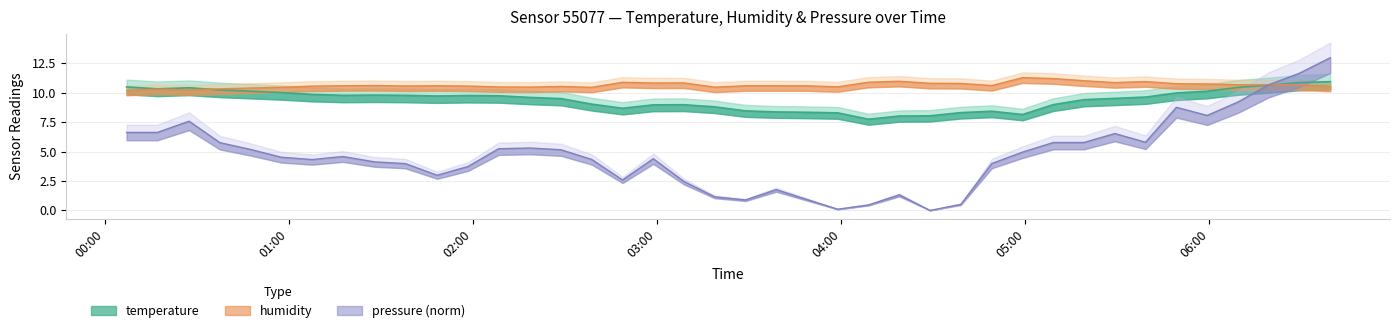

What is the difference between the maximum and minimum values in the pressure_norm series?

13.0